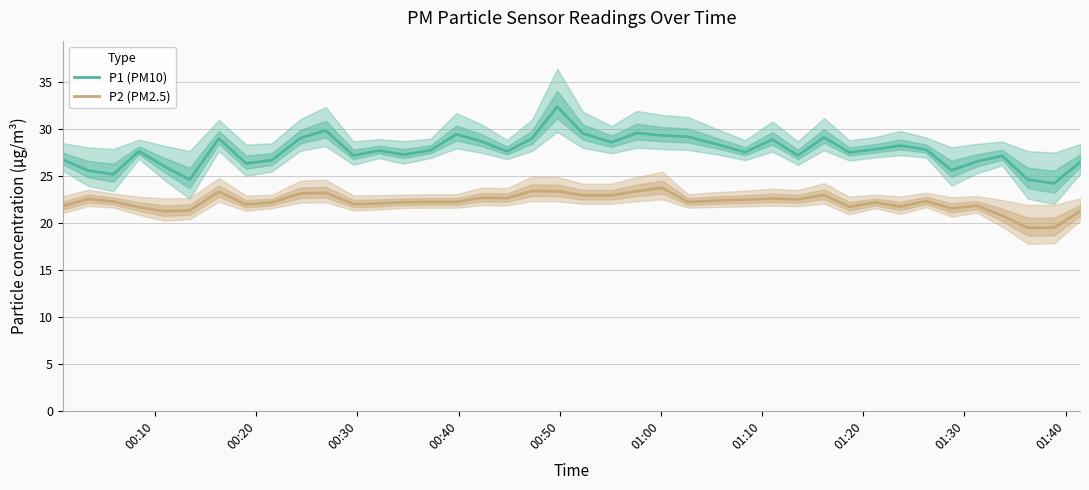

Which series has the largest total across all categories?

P1 (PM10)